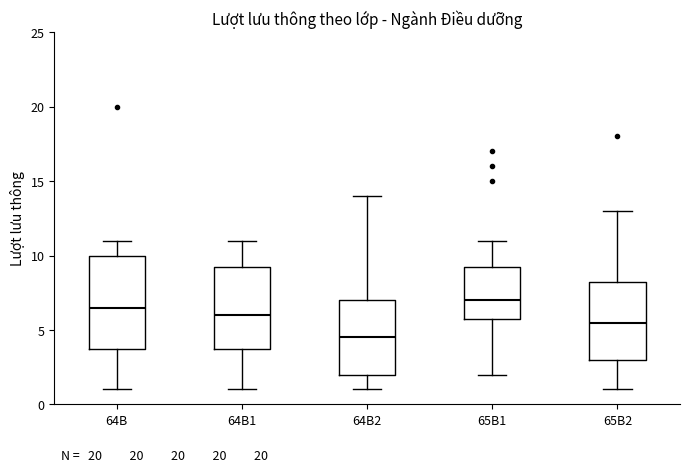

Which box's median line is the lowest?

64B2